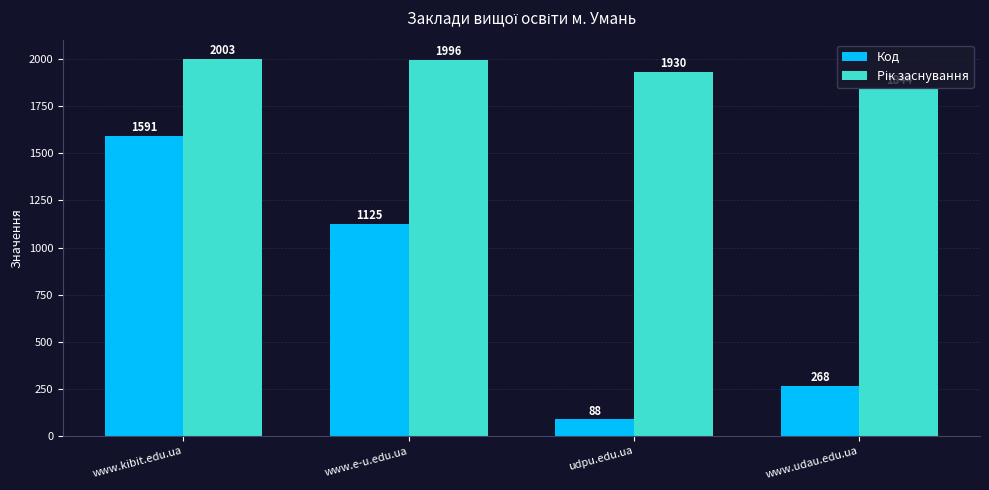

The value of Код at udpu.edu.ua is 23. True or false?

False